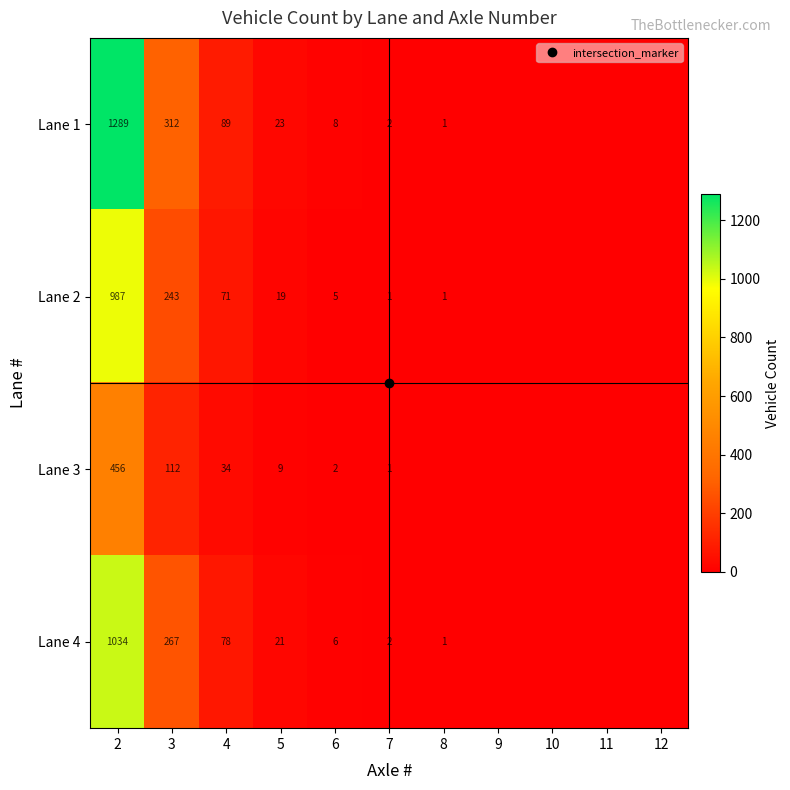

What is the sum of all Lane 3 values?

614